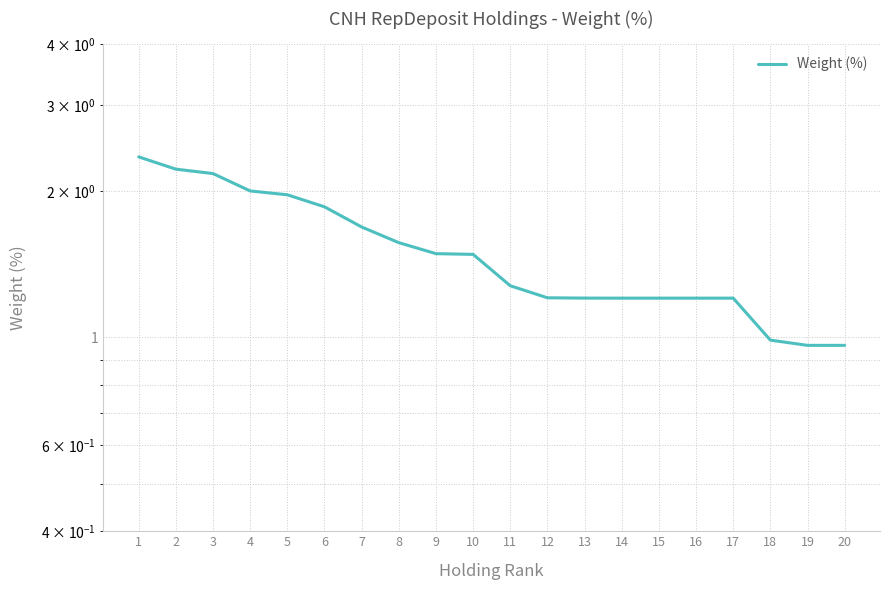

Reading right to left, transcribe all the data shown in this chart.

20=1.0	19=1.0	18=1.0	17=1.2	16=1.2	15=1.2	14=1.2	13=1.2	12=1.2	11=1.3	10=1.5	9=1.5	8=1.6	7=1.7	6=1.9	5=2.0	4=2.0	3=2.2	2=2.2	1=2.3